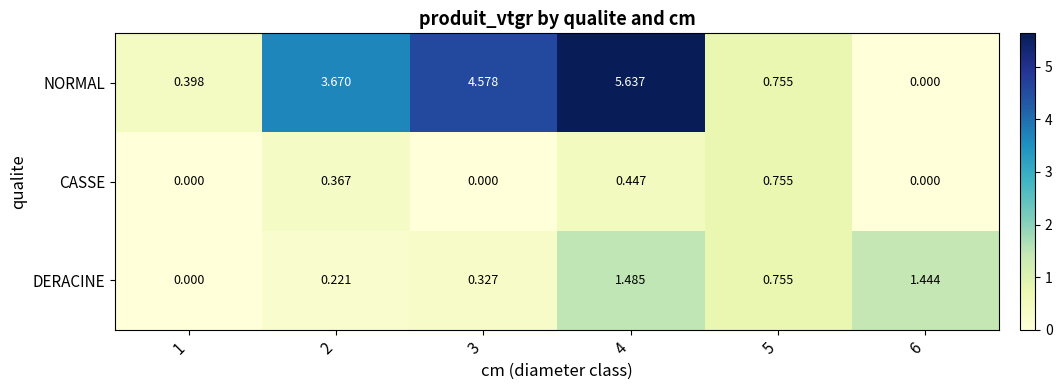

Which series has the largest total across all categories?

NORMAL